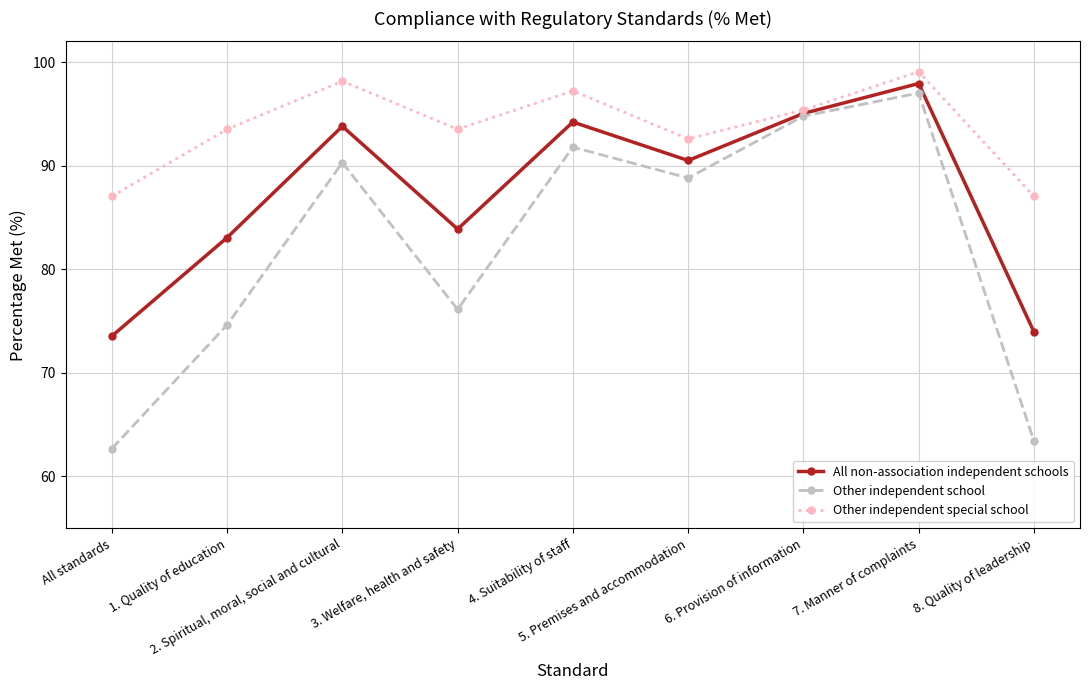

What is the difference between the All non-association independent schools values at 1. Quality of education and 7. Manner of complaints?

14.9